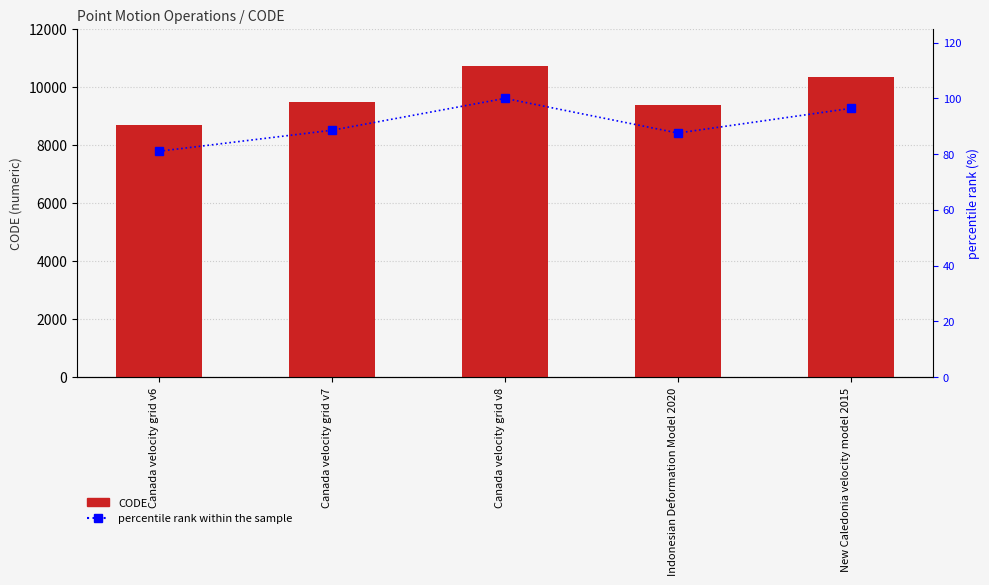

What is the difference between the maximum and minimum values in the CODE series?

2031.0